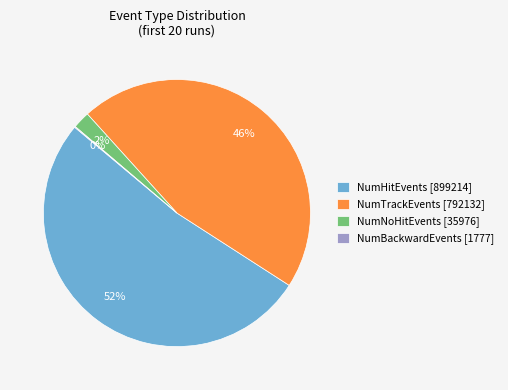

Is the sum of NumTrackEvents [792132] and NumNoHitEvents [35976] greater than half?

No